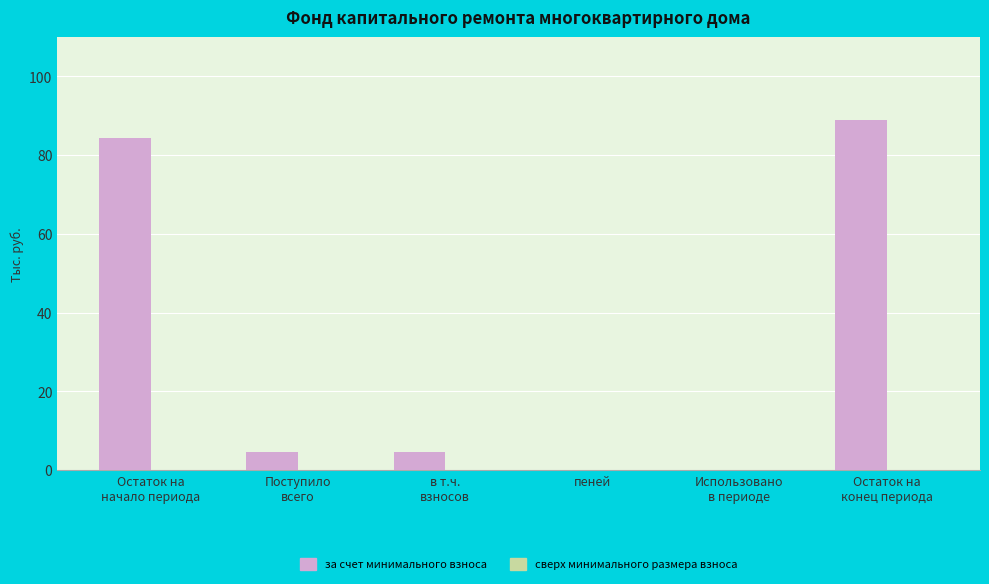

What is the sum of all values?

182.6